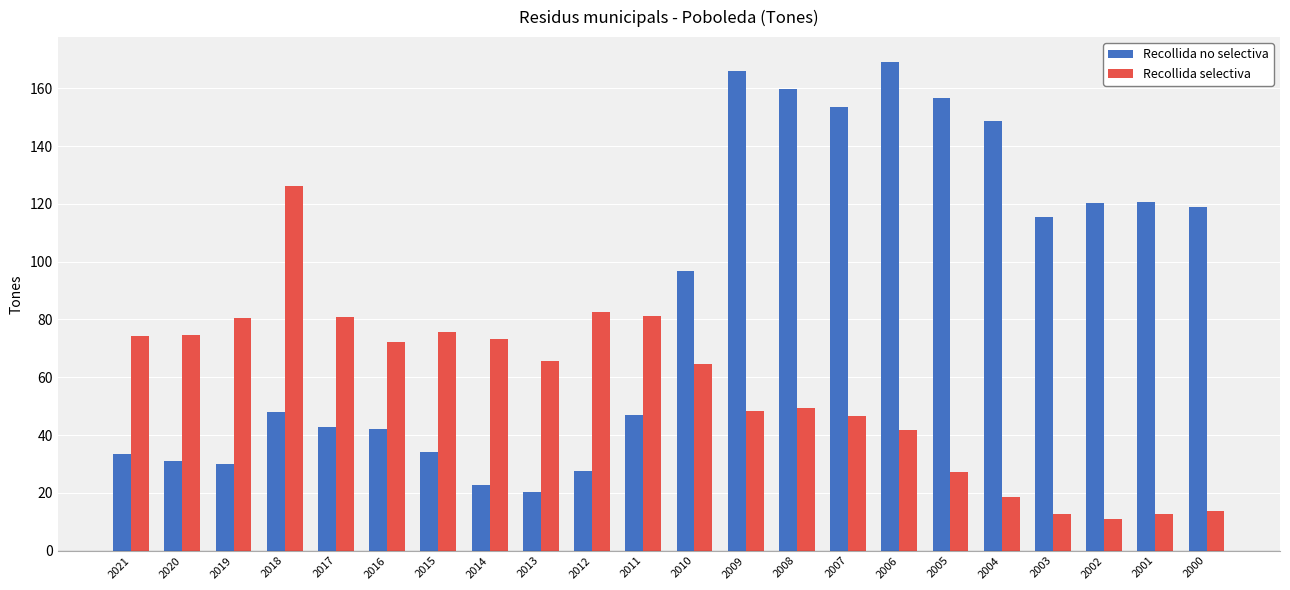

At which label does Recollida no selectiva first exceed 96?

2010